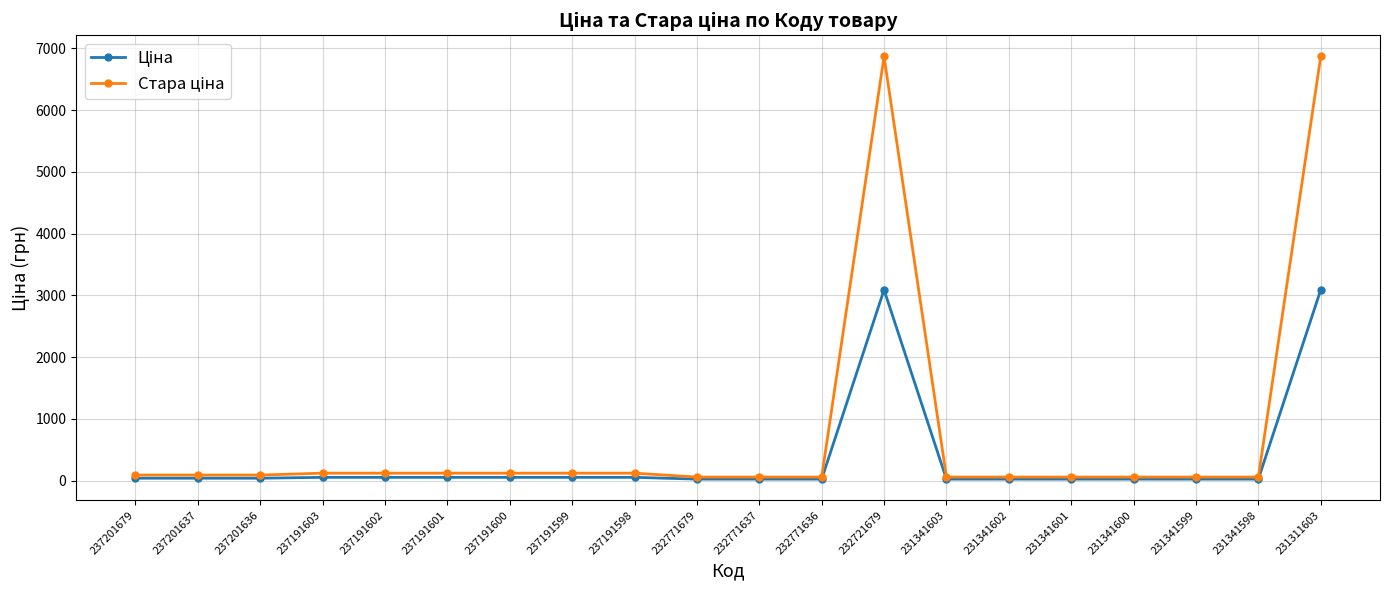

At how many categories does at least one series exceed 4918?

2